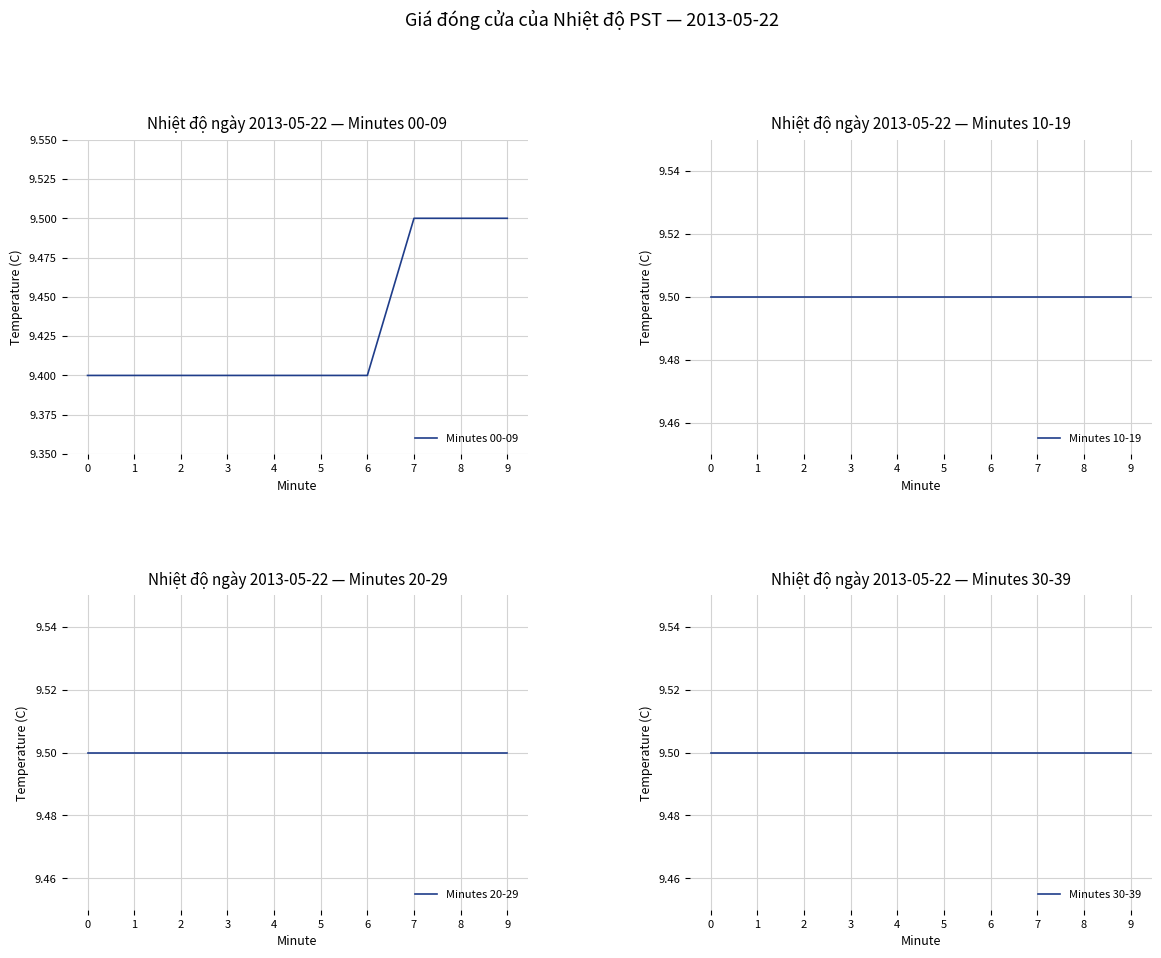

What is the total value across all series at 6?

37.9